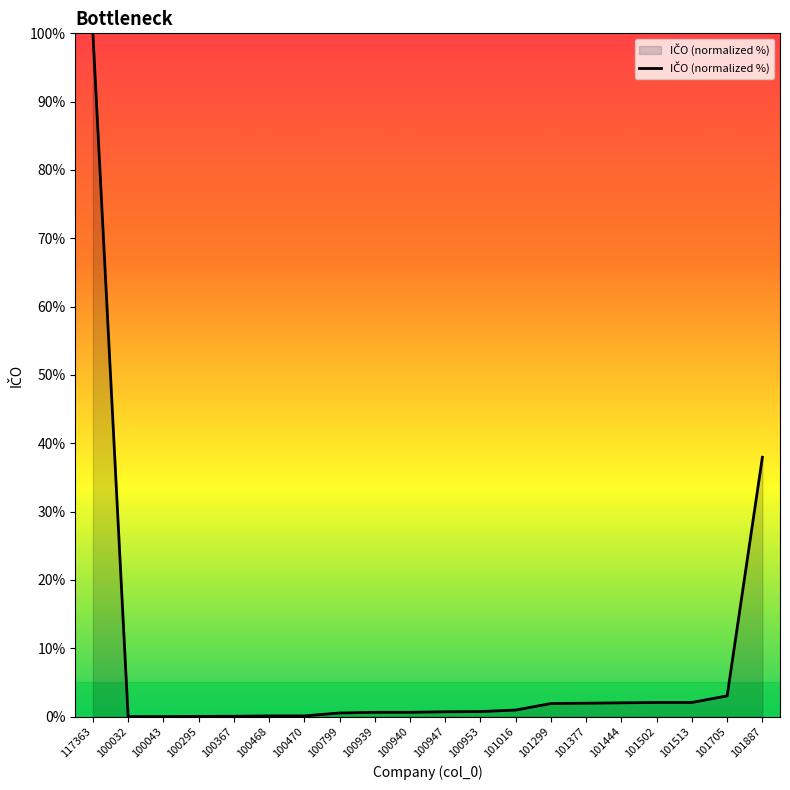

The value at 101887 is 38.0. True or false?

True